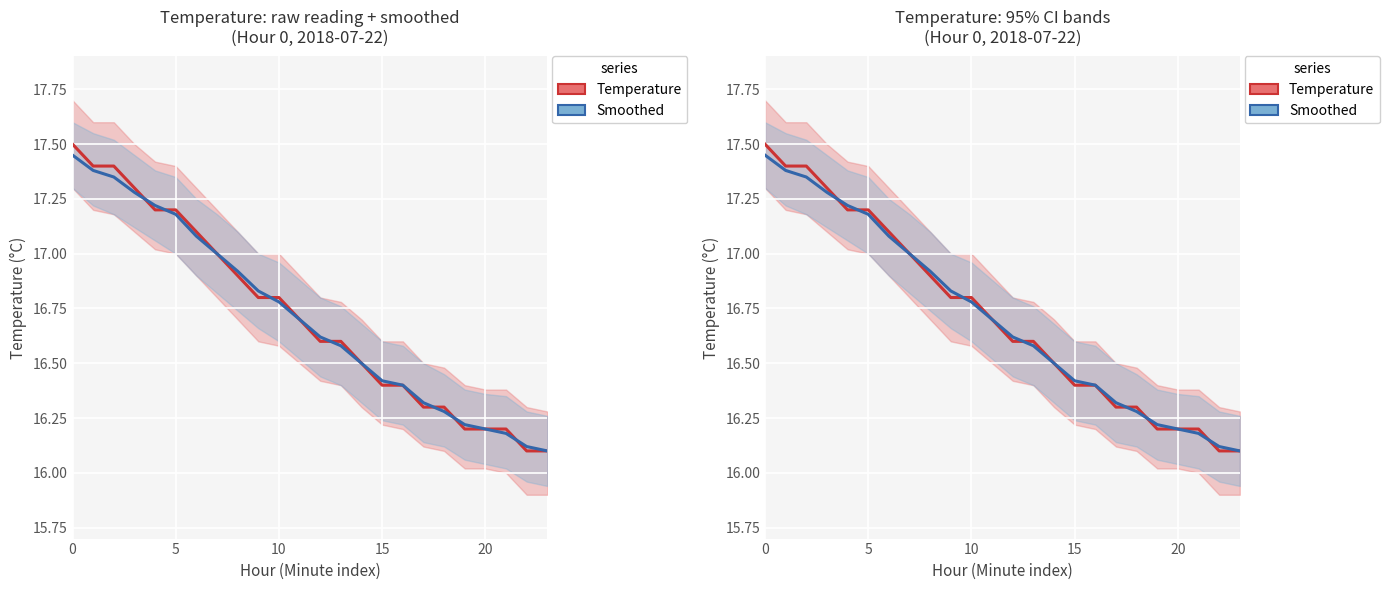

Between 15 and 10, which series saw the biggest shift?

Temperature